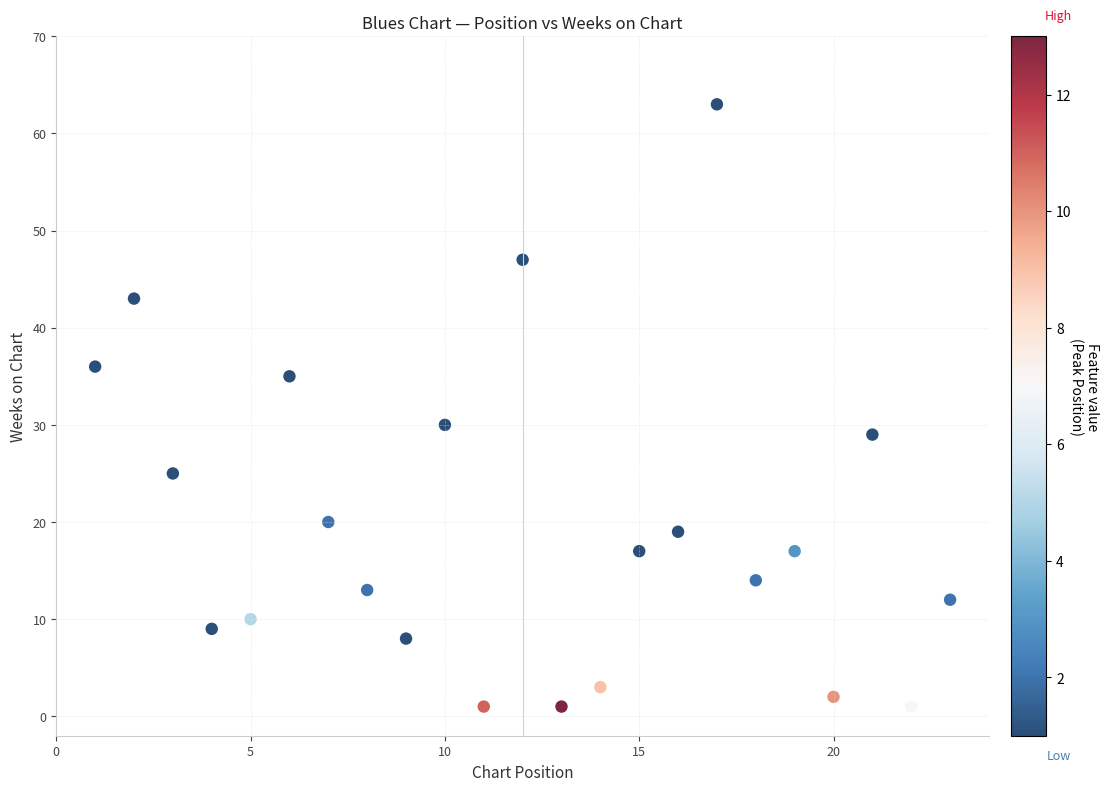

What is the range of X values (max minus min)?

22